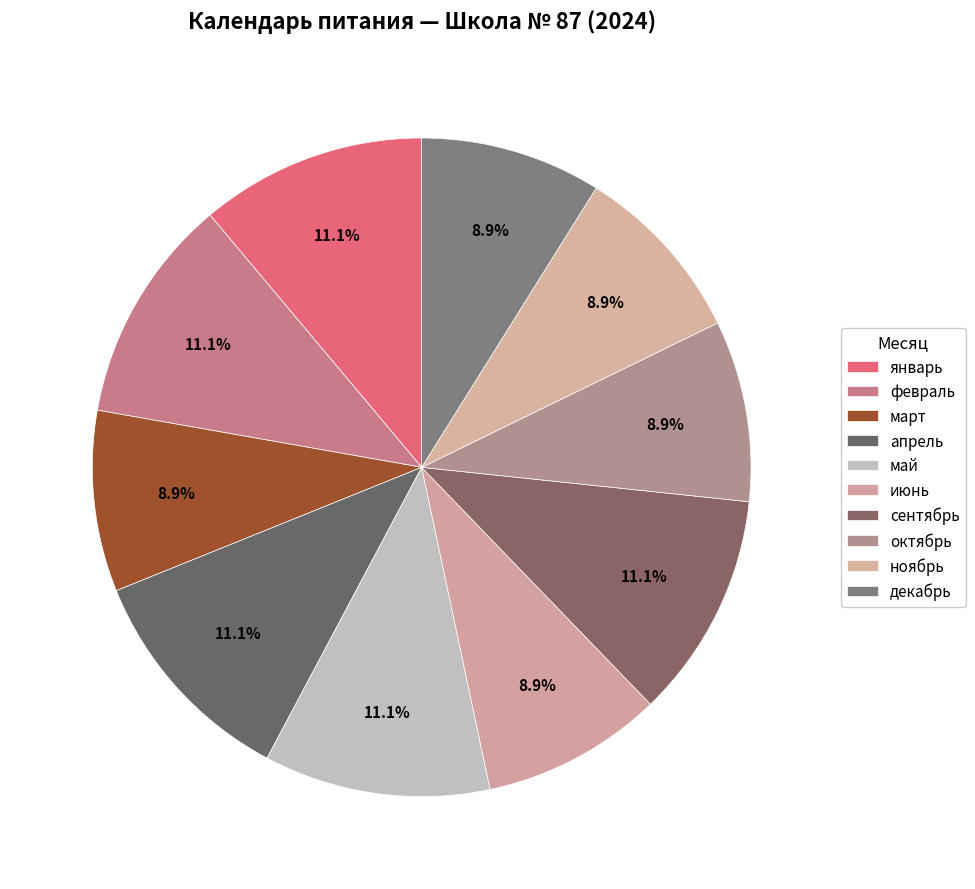

Is it true that январь is 11% of the pie?

True